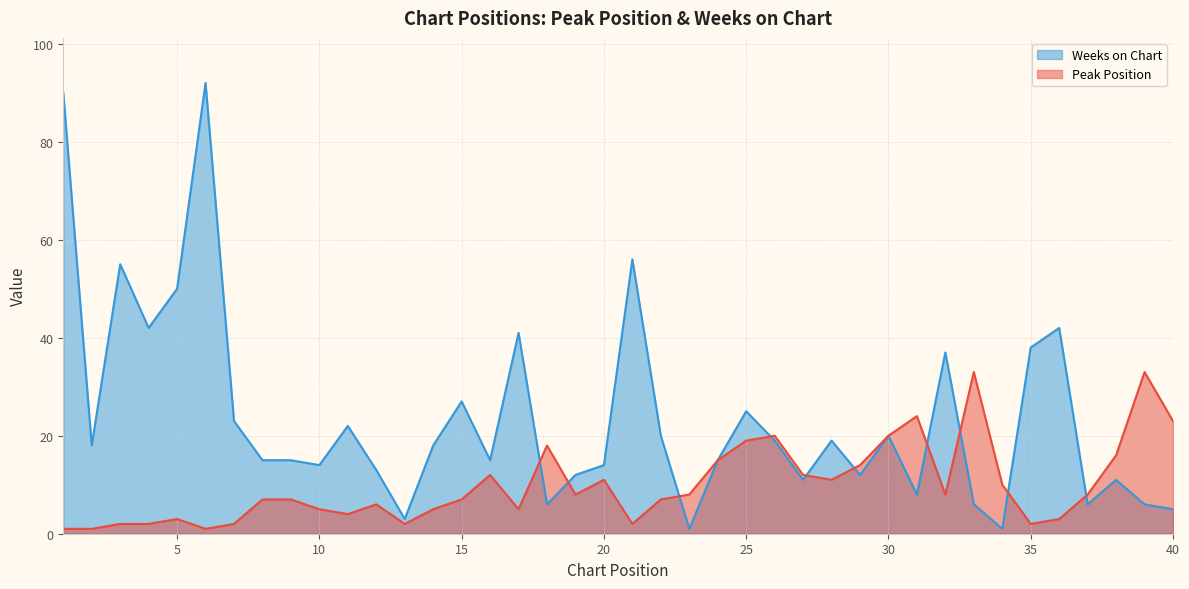

What is the sum of all Weeks on Chart values?

943